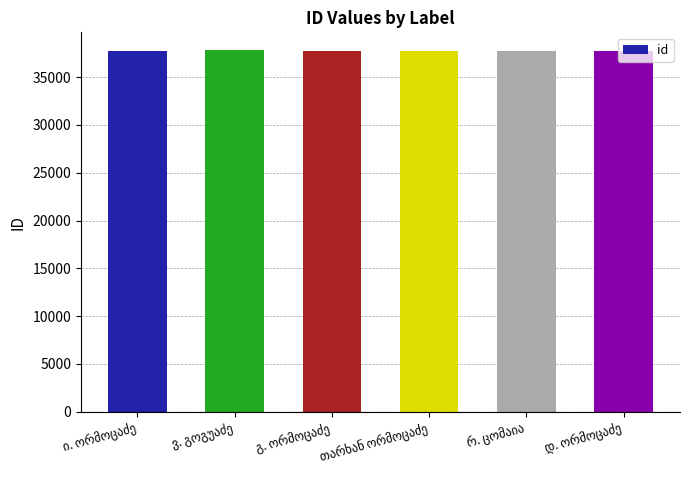

What is the value of the 2nd bar from the left?

37799